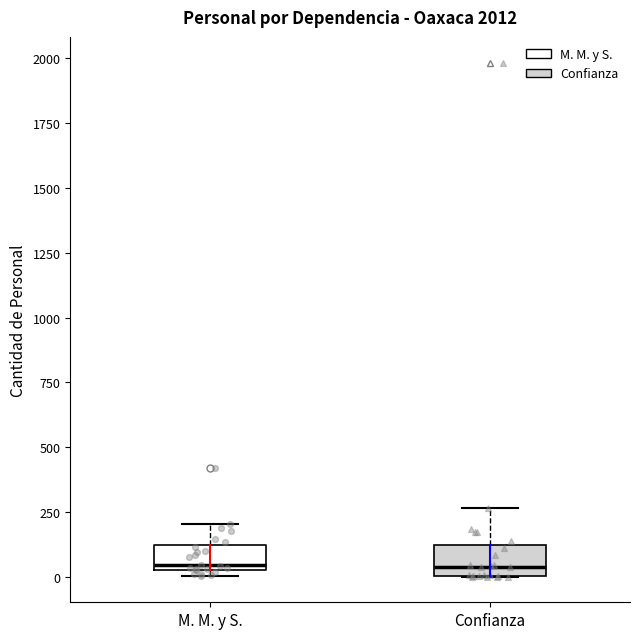

Reading left to right, transcribe this box plot: for each box, give where its median line is, the range the box spans, and where its two whiskers end, as read against the y-axis. The values are not printed on the chart, so give them approximately, as read against the axis.

M. M. y S.: median 50 (just above the box's lower edge), box 50 to 100, whiskers 0 to 200
Confianza: median 50, box 0 to 100, whiskers 0 to 250